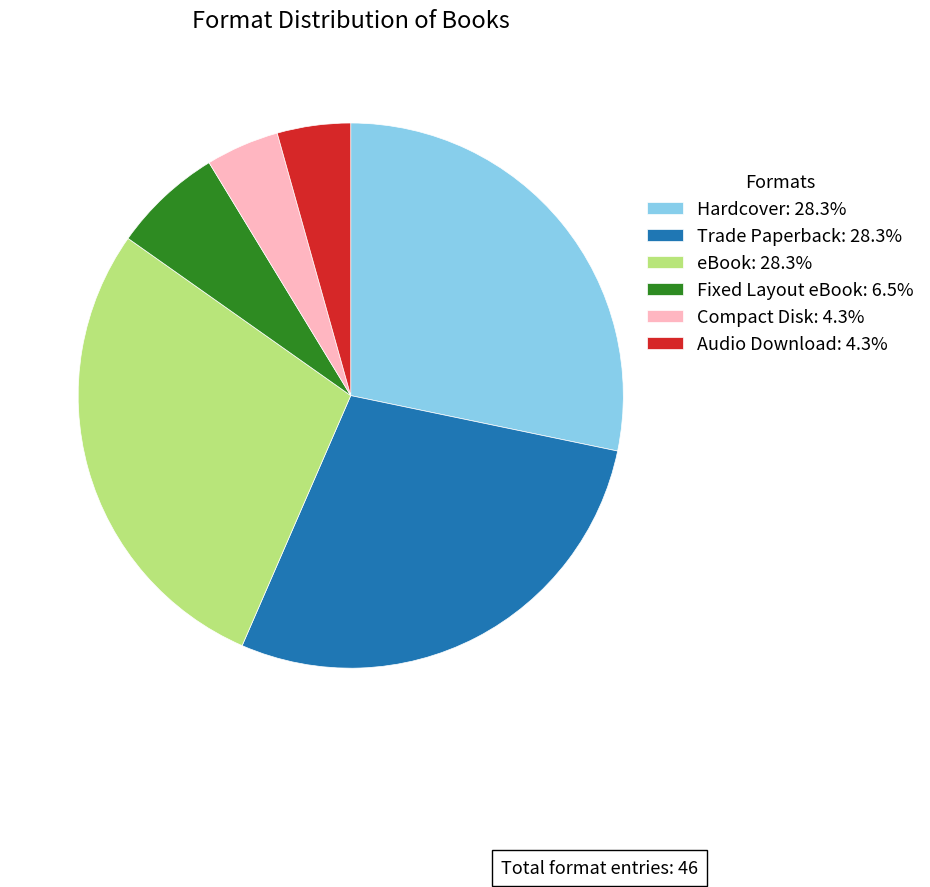

Is there any slice that represents more than half of the pie?

No